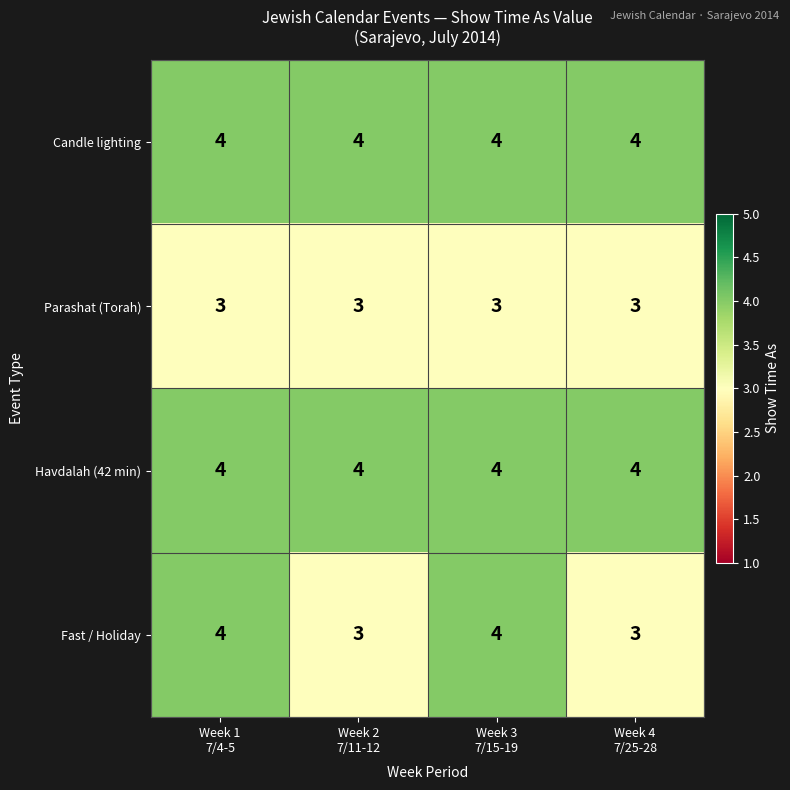

What is the highest value of the Fast / Holiday series?

4